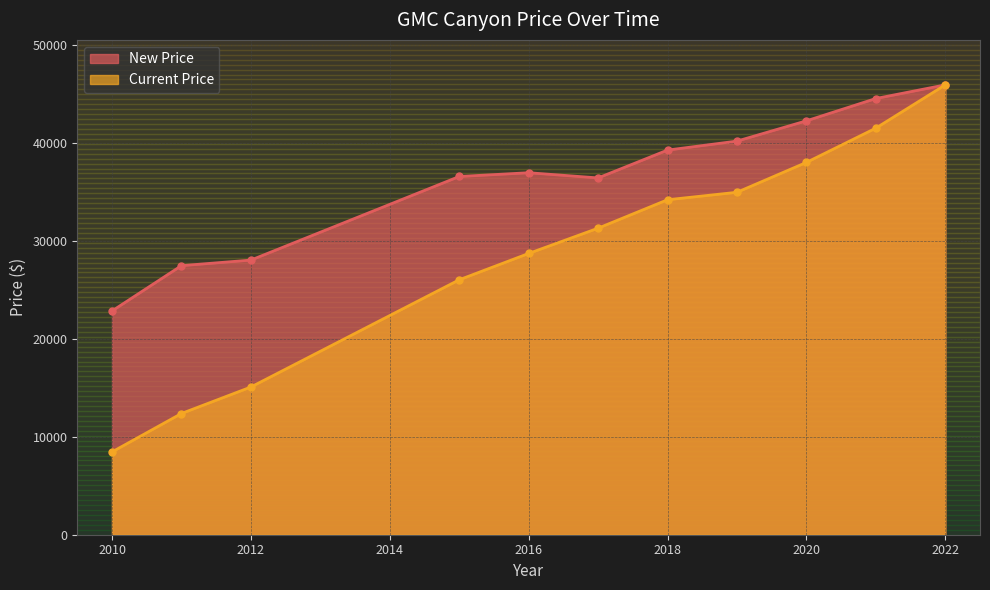

Which series has the widest spread of values?

Current Price